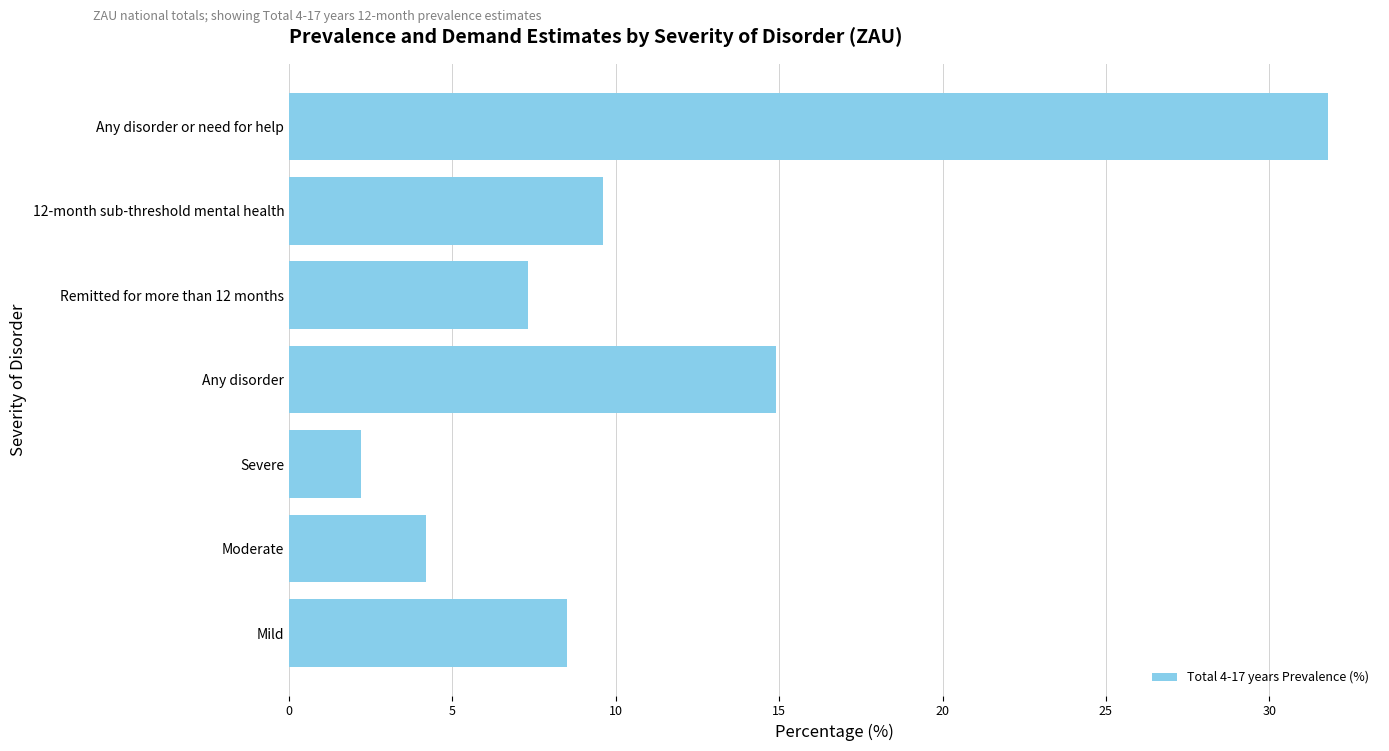

Rank the categories by value from lowest to highest.

Severe, Moderate, Remitted for more than 12 months, Mild, 12-month sub-threshold mental health, Any disorder, Any disorder or need for help